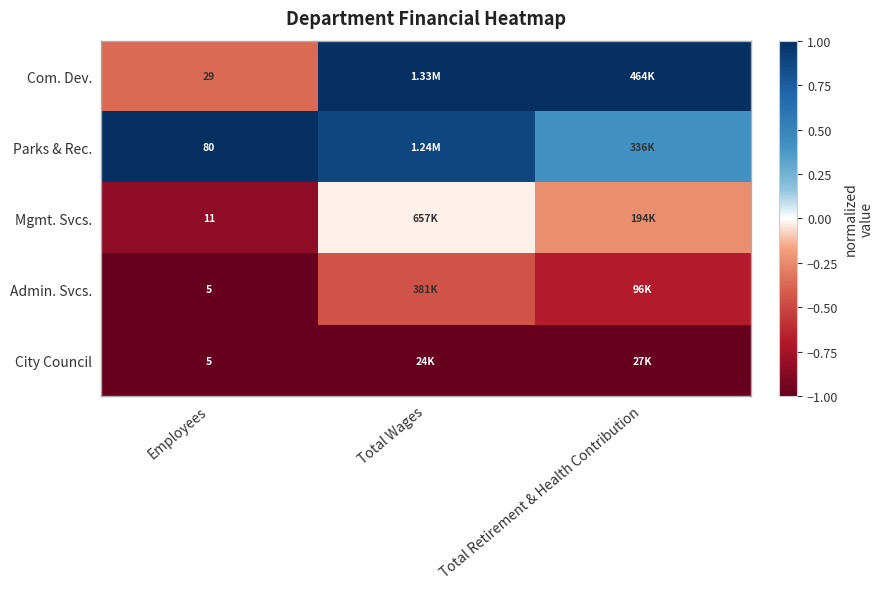

At how many categories does at least one series exceed 0?

3